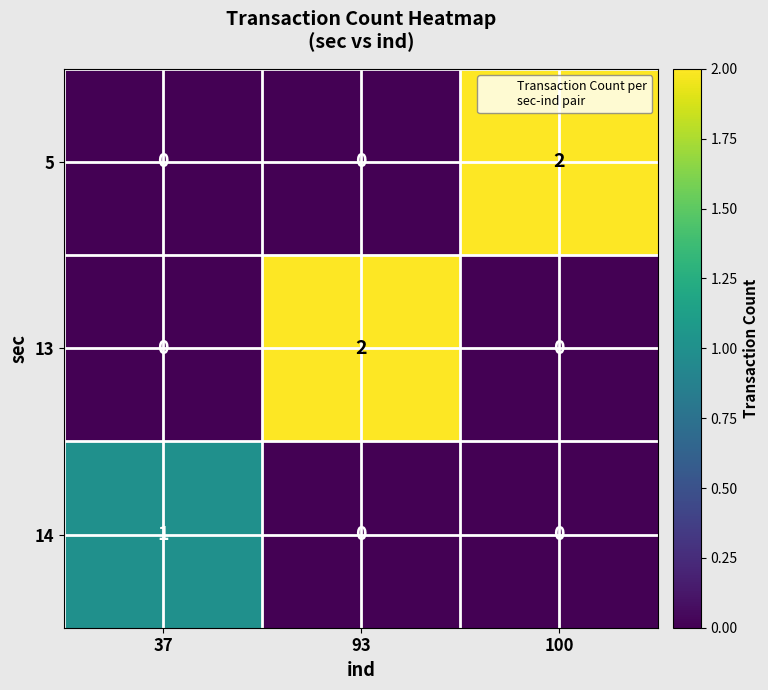

Between 37 and 93, which series saw the biggest shift?

13